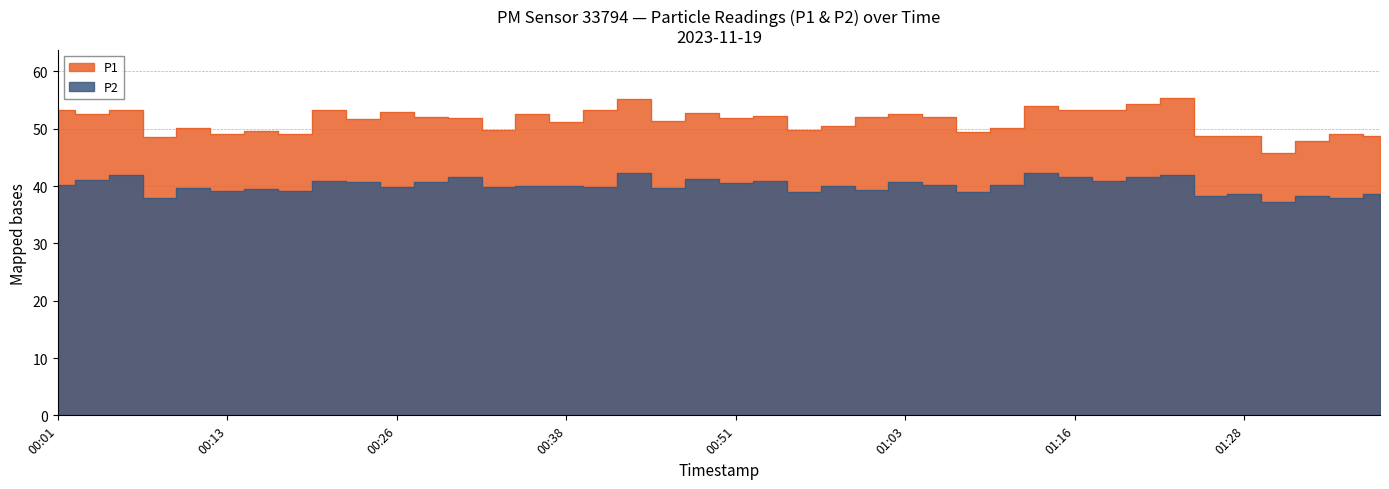

Is it true that P1 equals 76.5 at 01:11?

False